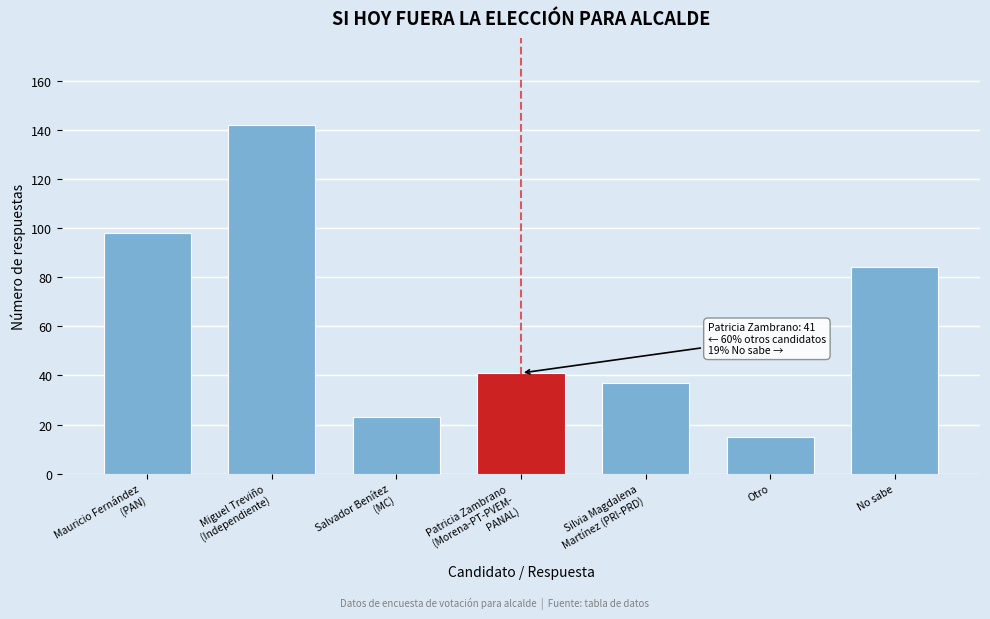

Reading left to right, extract all data points from this chart.

98	142	23	41	37	15	84